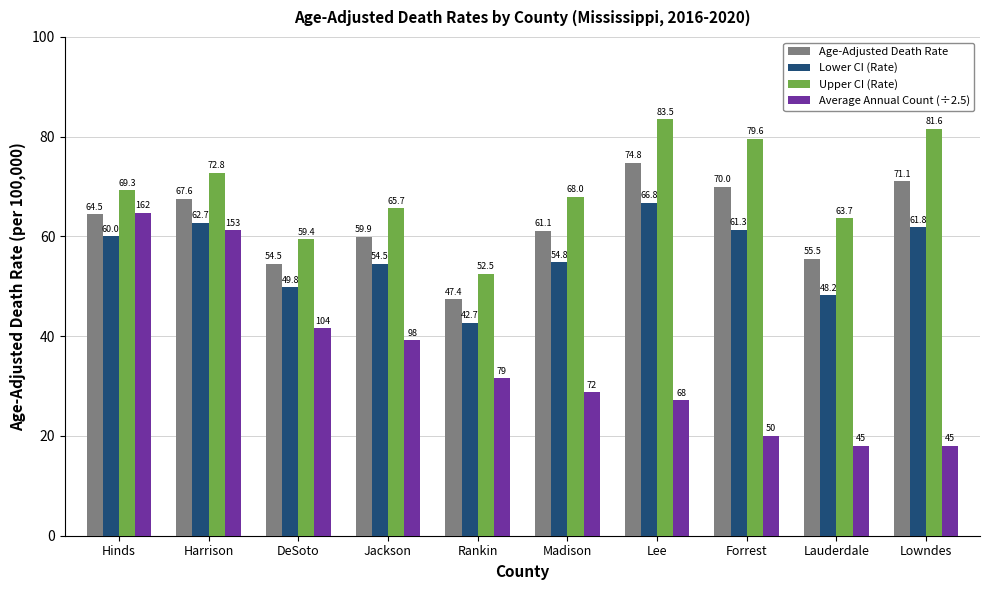

What is the sum of all Average Annual Count (÷2.5) values?

350.4